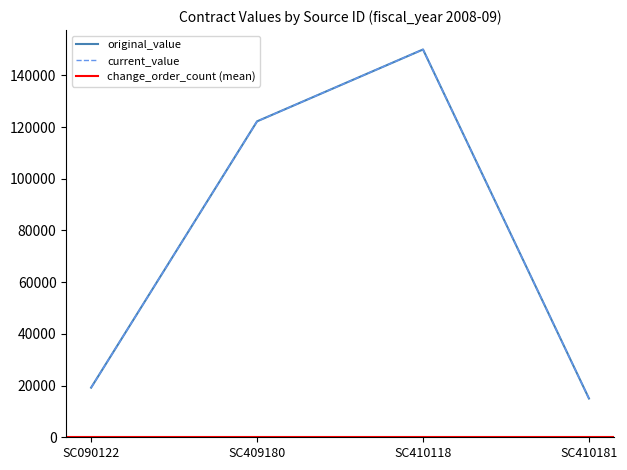

Is it true that current_value equals 122200 at SC409180?

True